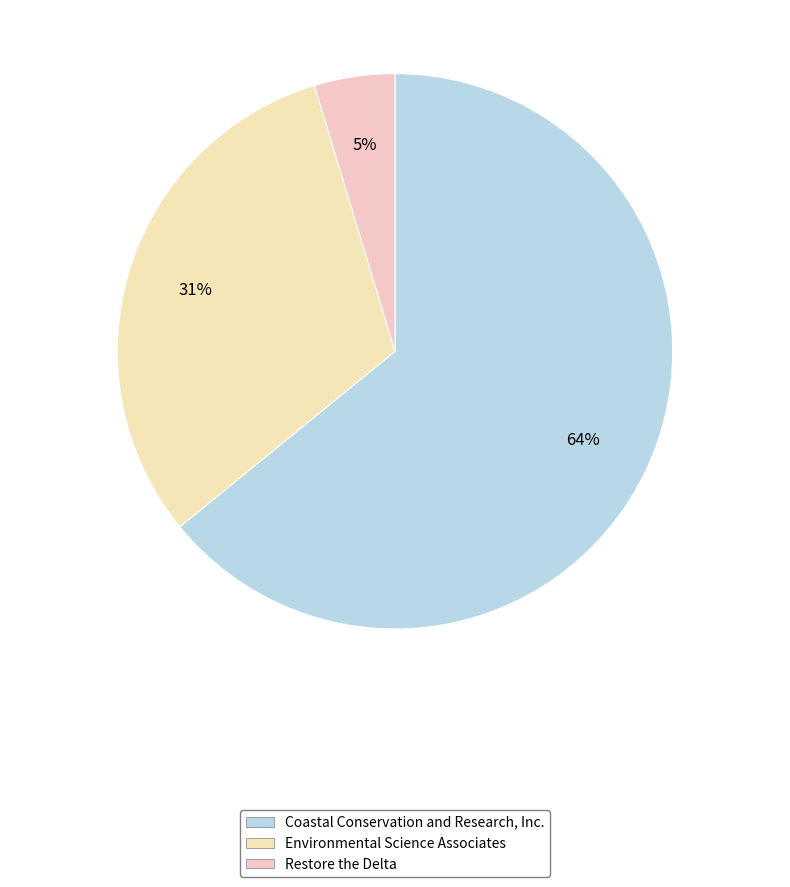

To the nearest percent, what portion does Coastal Conservation and Research, Inc. represent?

64%